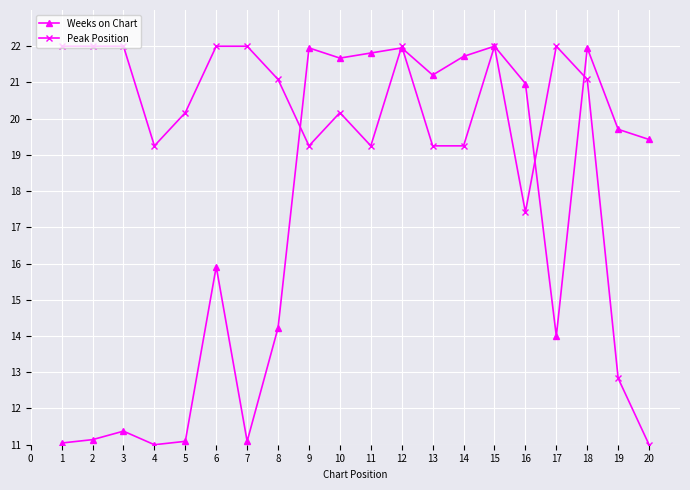

Does the chart display data point markers on the line(s)?

Yes